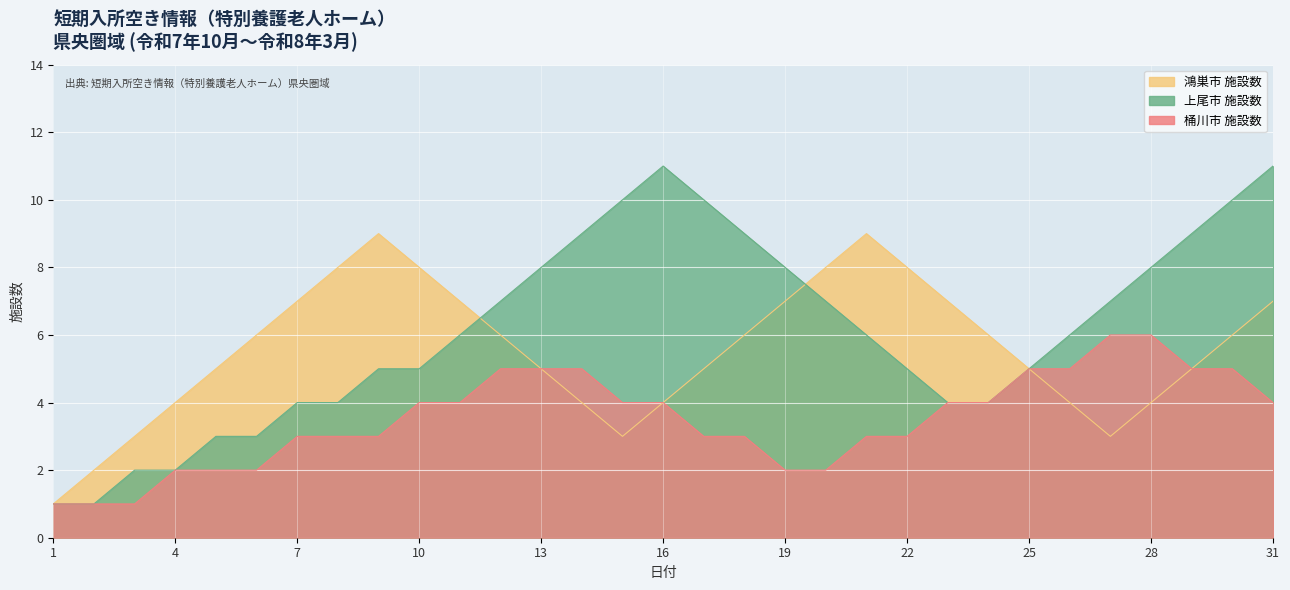

How many series are shown in this chart?

3